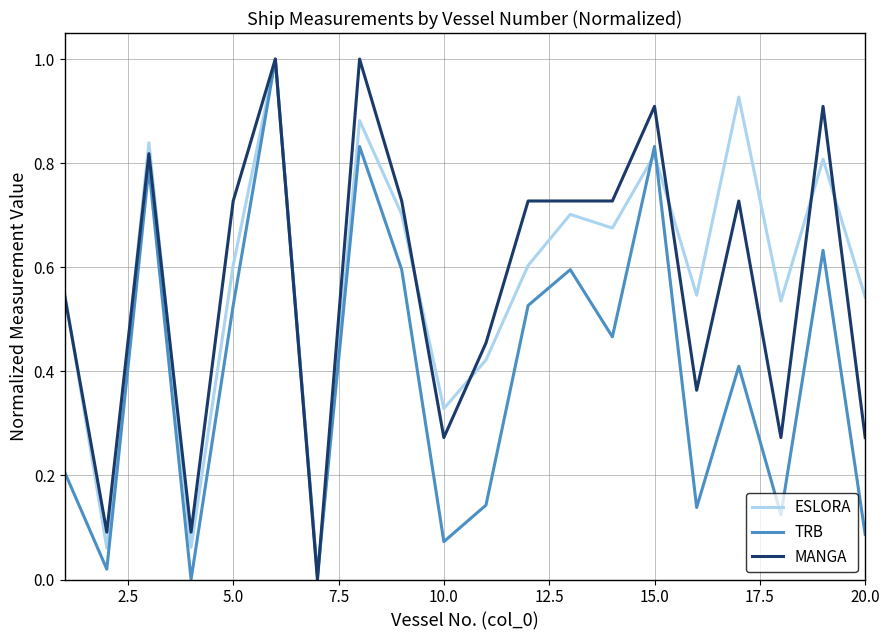

What is the sum of all ESLORA values?

11.6